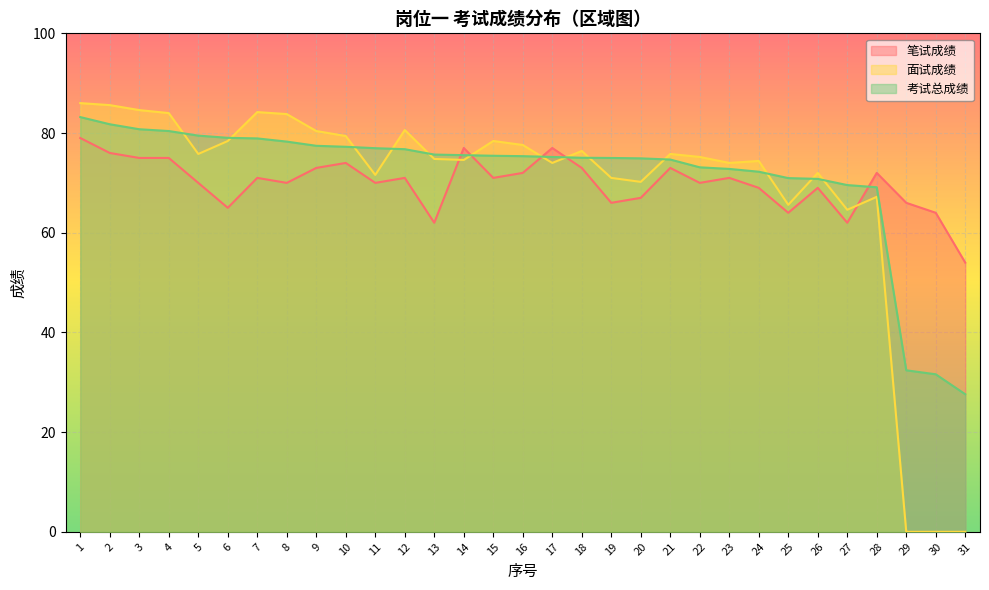

Reading right to left, transcribe all the data shown in this chart.

笔试成绩: 31=54.0	30=64.0	29=66.0	28=72.0	27=62.0	26=69.0	25=64.0	24=69.0	23=71.0	22=70.0	21=73.0	20=67.0	19=66.0	18=73.0	17=77.0	16=72.0	15=71.0	14=77.0	13=62.0	12=71.0	11=70.0	10=74.0	9=73.0	8=70.0	7=71.0	6=65.0	5=70.0	4=75.0	3=75.0	2=76.0	1=79.0
面试成绩: 31=0.0	30=0.0	29=0.0	28=67.2	27=64.6	26=72.0	25=65.6	24=74.4	23=74.0	22=75.2	21=75.8	20=70.2	19=71.0	18=76.4	17=74.0	16=77.6	15=78.4	14=74.6	13=74.8	12=80.6	11=71.6	10=79.4	9=80.4	8=83.8	7=84.2	6=78.4	5=75.8	4=84.0	3=84.6	2=85.6	1=86.0
考试总成绩: 31=27.6	30=31.6	29=32.4	28=69.1	27=69.6	26=70.8	25=71.0	24=72.2	23=72.8	22=73.1	21=74.7	20=74.9	19=75.0	18=75.0	17=75.2	16=75.4	15=75.4	14=75.6	13=75.7	12=76.8	11=77.0	10=77.2	9=77.4	8=78.3	7=78.9	6=79.0	5=79.5	4=80.4	3=80.8	2=81.8	1=83.2